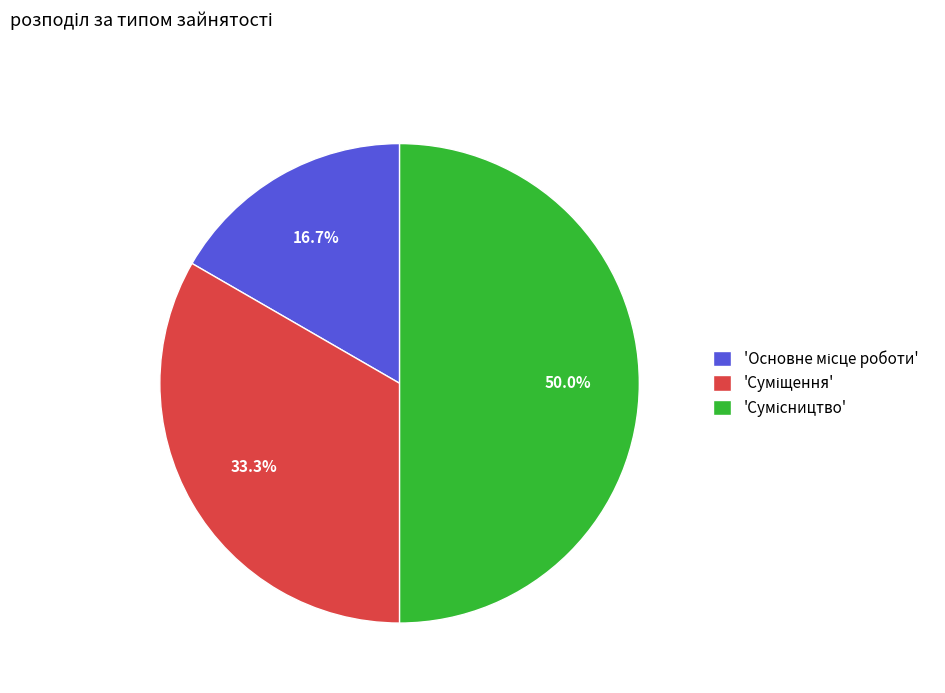

How many slices are in this pie chart?

3